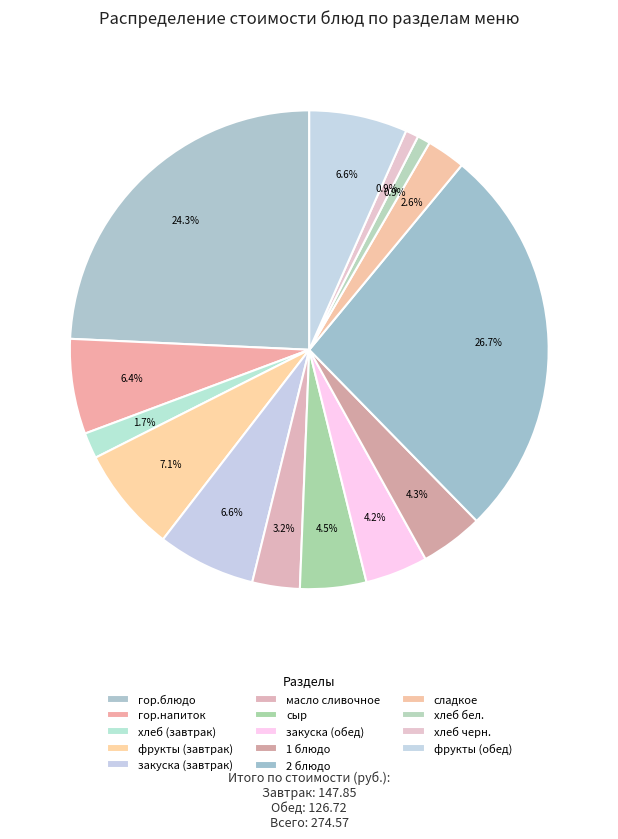

True or false: хлеб (завтрак) accounts for 2% of the total.

True